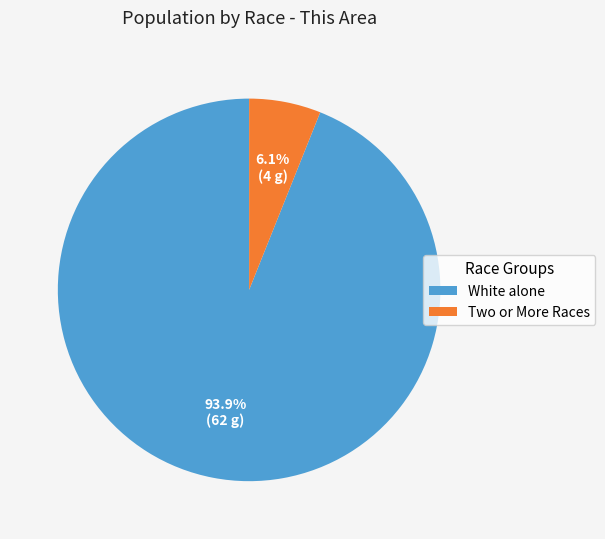

Rank the categories by value from highest to lowest.

White alone, Two or More Races